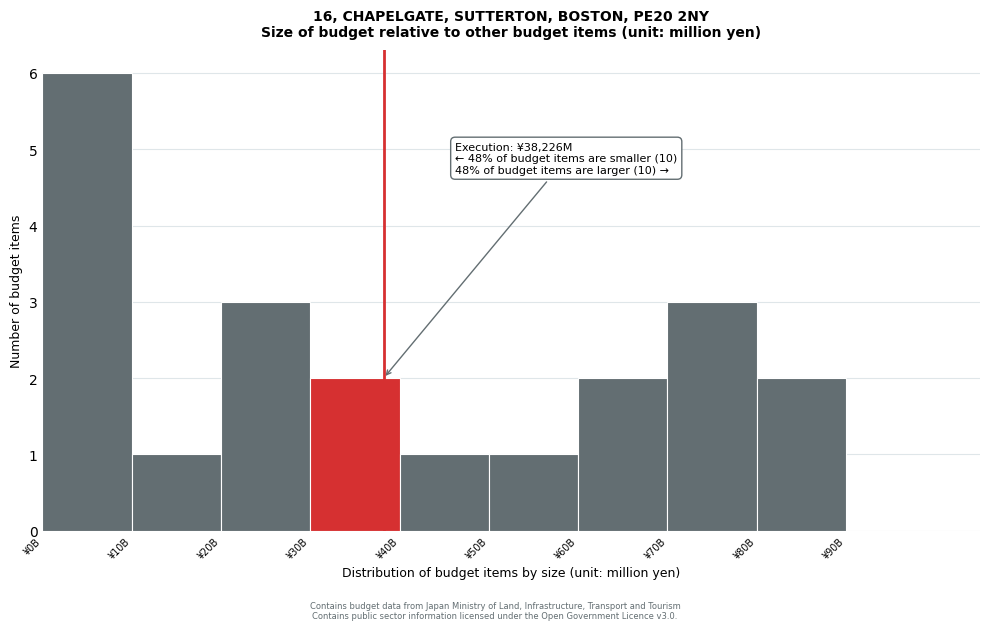

Reading left to right, transcribe all the data shown in this chart.

¥0B=6	¥10B=1	¥20B=3	¥30B=2	¥40B=1	¥50B=1	¥60B=2	¥70B=3	¥80B=2	¥90B=0